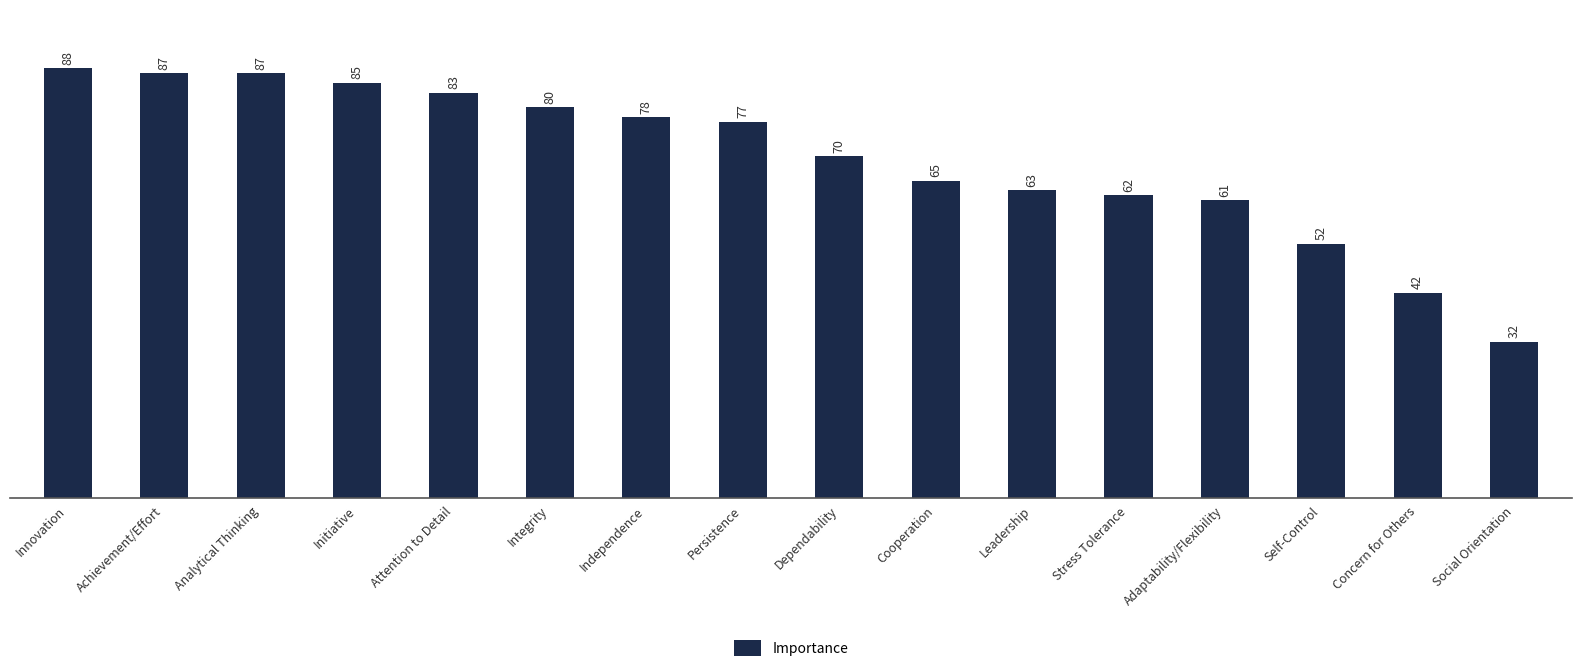

At which label does the data first exceed 77?

Innovation